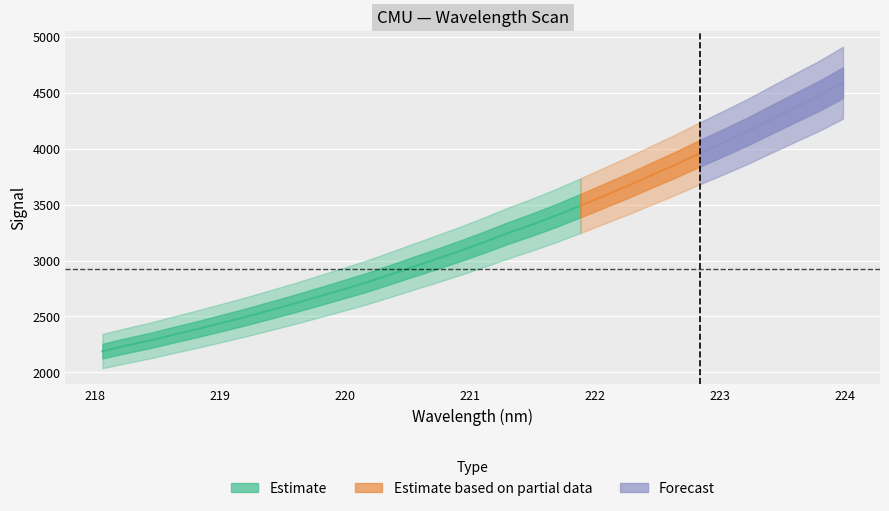

Count the number of categories in the chart.

32